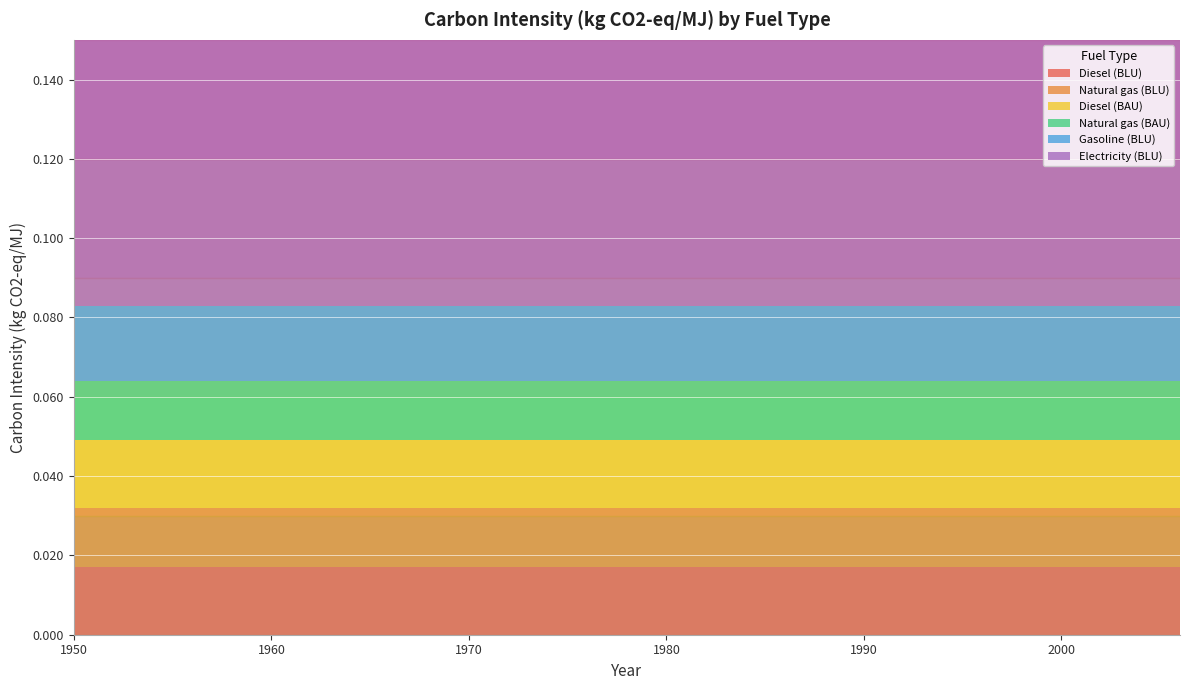

Reading right to left, extract all data points from this chart.

Diesel (BLU): 0.0	0.0	0.0	0.0	0.0	0.0	0.0	0.0	0.0	0.0	0.0	0.0	0.0	0.0	0.0
Natural gas (BLU): 0.0	0.0	0.0	0.0	0.0	0.0	0.0	0.0	0.0	0.0	0.0	0.0	0.0	0.0	0.0
Diesel (BAU): 0.0	0.0	0.0	0.0	0.0	0.0	0.0	0.0	0.0	0.0	0.0	0.0	0.0	0.0	0.0
Natural gas (BAU): 0.0	0.0	0.0	0.0	0.0	0.0	0.0	0.0	0.0	0.0	0.0	0.0	0.0	0.0	0.0
Gasoline (BLU): 0.0	0.0	0.0	0.0	0.0	0.0	0.0	0.0	0.0	0.0	0.0	0.0	0.0	0.0	0.0
Electricity (BLU): 0.1	0.1	0.1	0.1	0.1	0.1	0.1	0.1	0.1	0.1	0.1	0.1	0.1	0.1	0.1